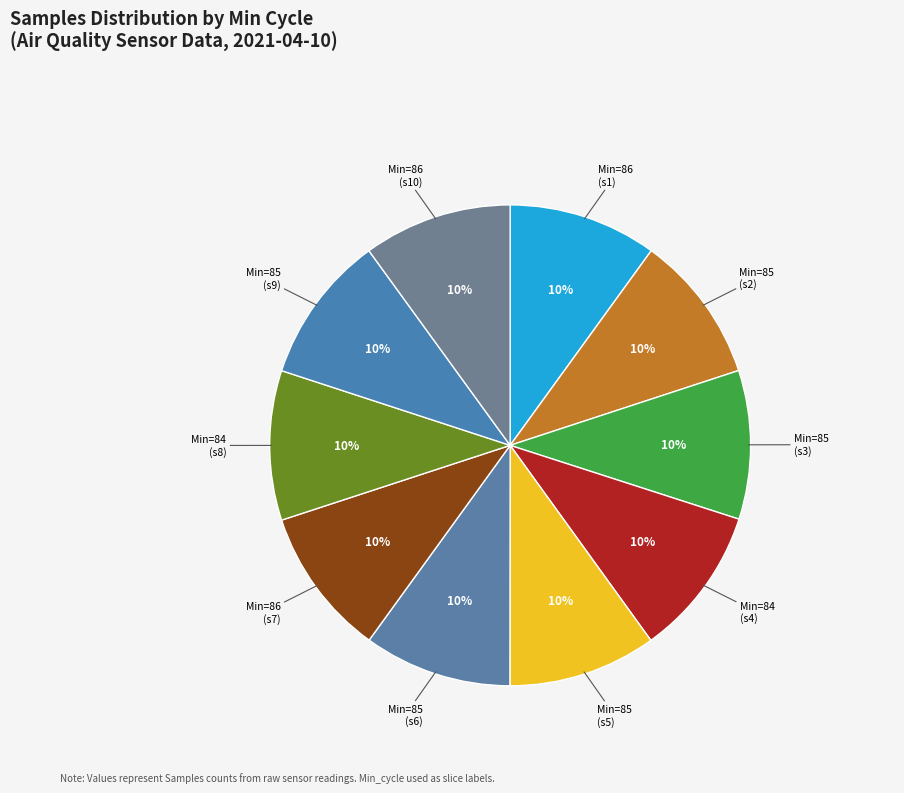

Do Min=84 (s8) and Min=86 (s7) together represent more than half of the pie?

No